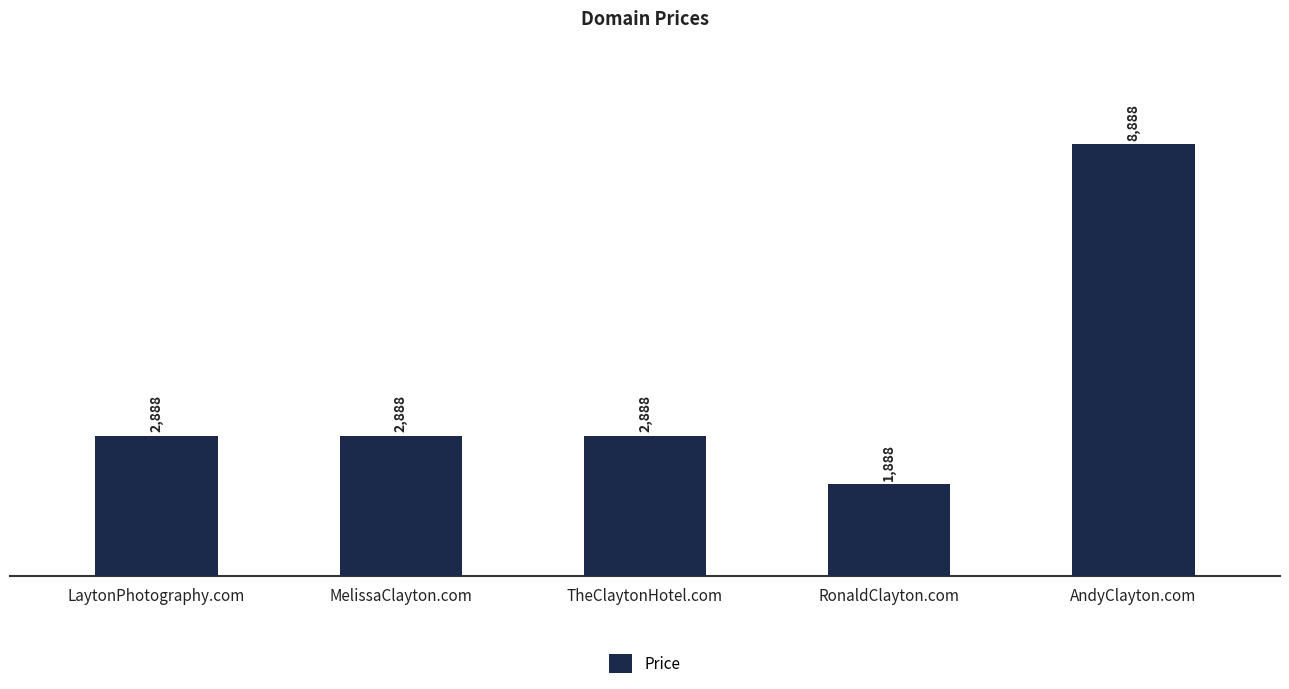

Reading left to right, transcribe all the data shown in this chart.

LaytonPhotography.com=2888	MelissaClayton.com=2888	TheClaytonHotel.com=2888	RonaldClayton.com=1888	AndyClayton.com=8888